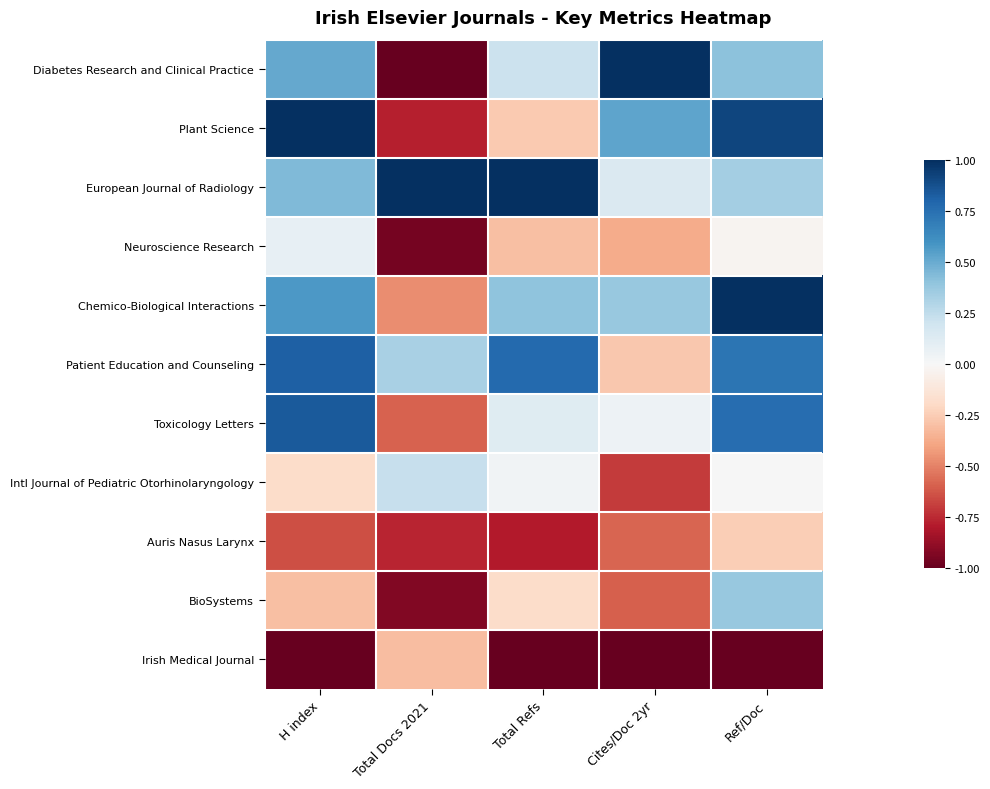

Between H index and Ref/Doc, which series saw the biggest shift?

BioSystems